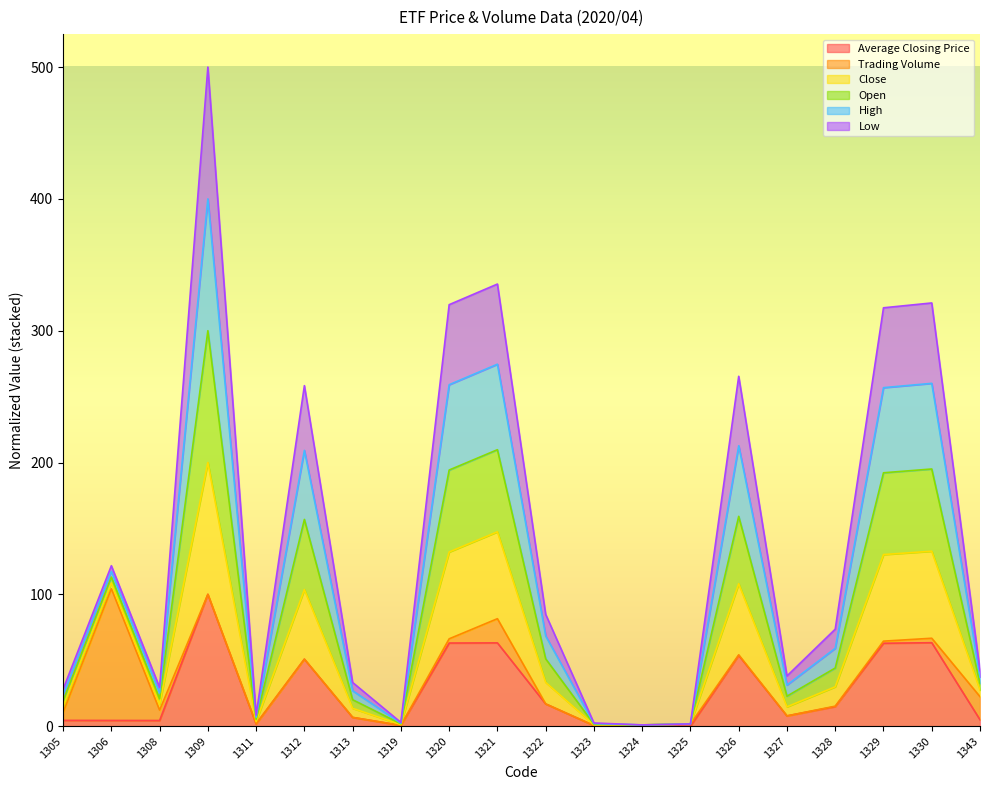

At which label does Average Closing Price reach its peak?

1309